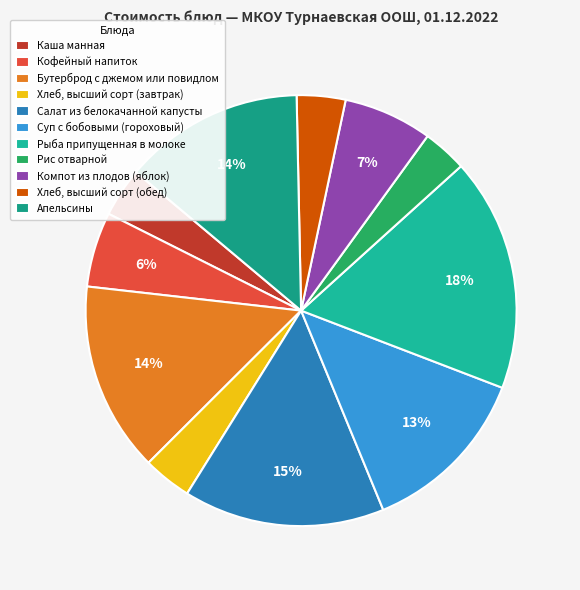

How many segments does this pie chart have?

11